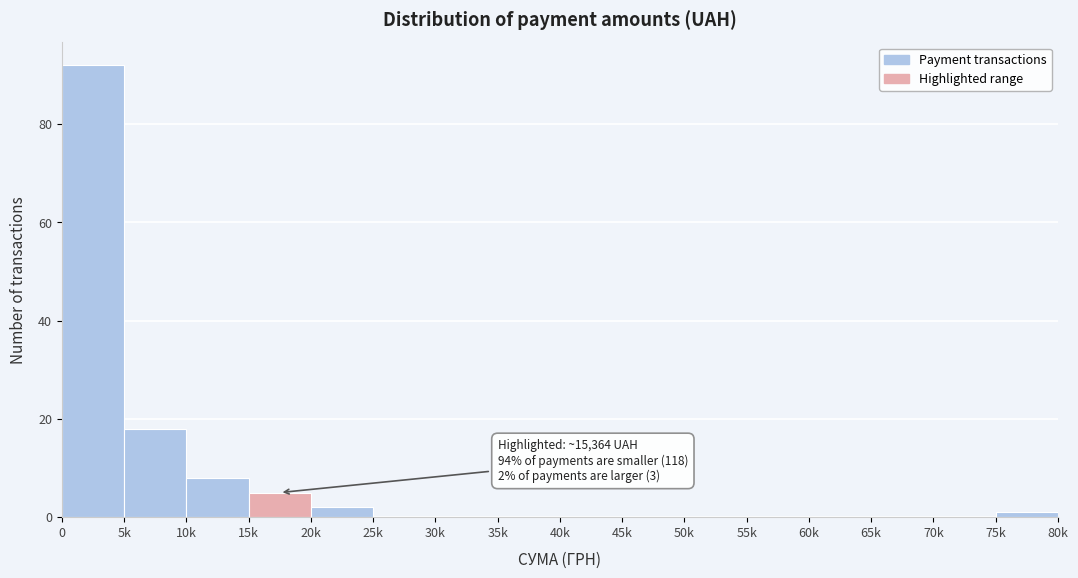

Reading left to right, what are all the values shown in this chart?

0=92	5k=18	10k=8	15k=5	20k=2	25k=0	30k=0	35k=0	40k=0	45k=0	50k=0	55k=0	60k=0	65k=0	70k=0	75k=1